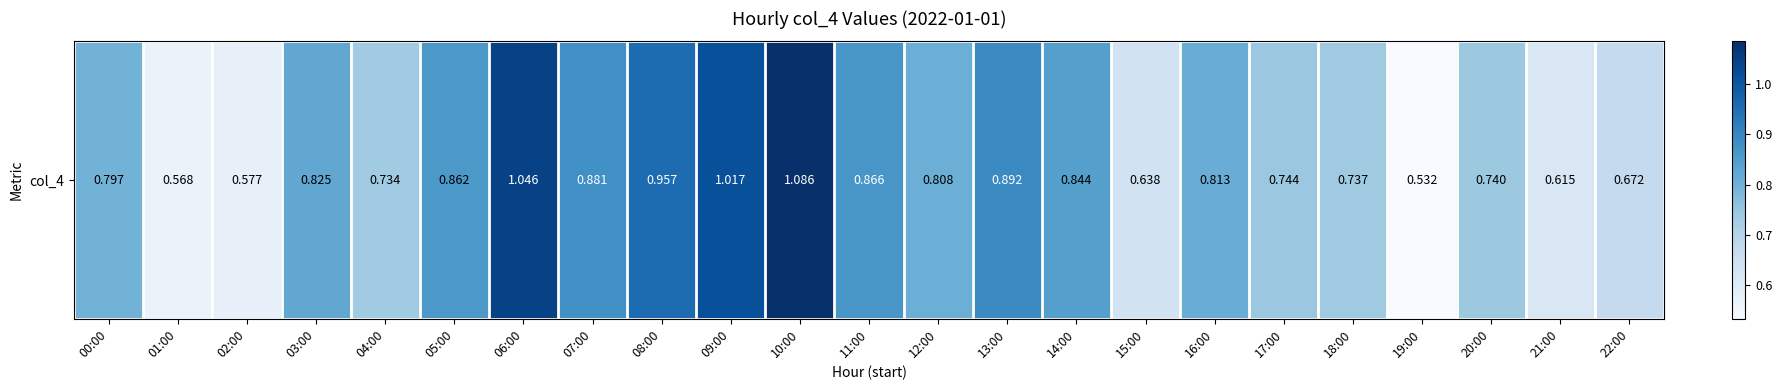

The value at 09:00 is 1.0. True or false?

True